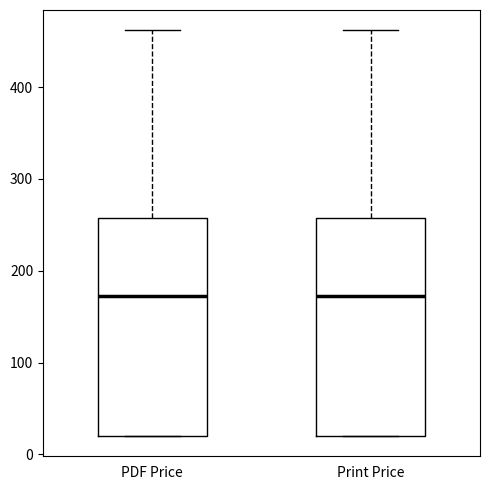

Reading left to right, read every box against the y-axis: the position of its median line, the range the box covers, and the ends of its whiskers. The values are not printed on the chart, so give them approximately, as read against the axis.

PDF Price: median 170, box 20 to 260, whiskers 20 to 460
Print Price: median 170, box 20 to 260, whiskers 20 to 460